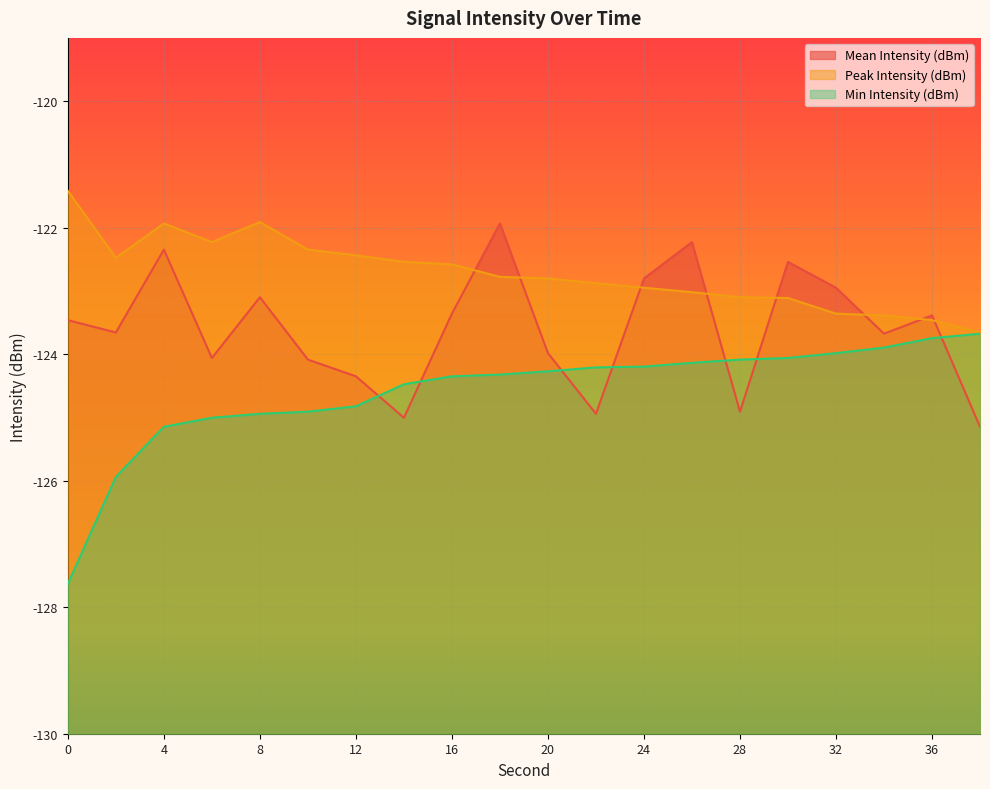

Rank the series by their maximum value, from highest to lowest.

Peak Intensity (dBm), Mean Intensity (dBm), Min Intensity (dBm)